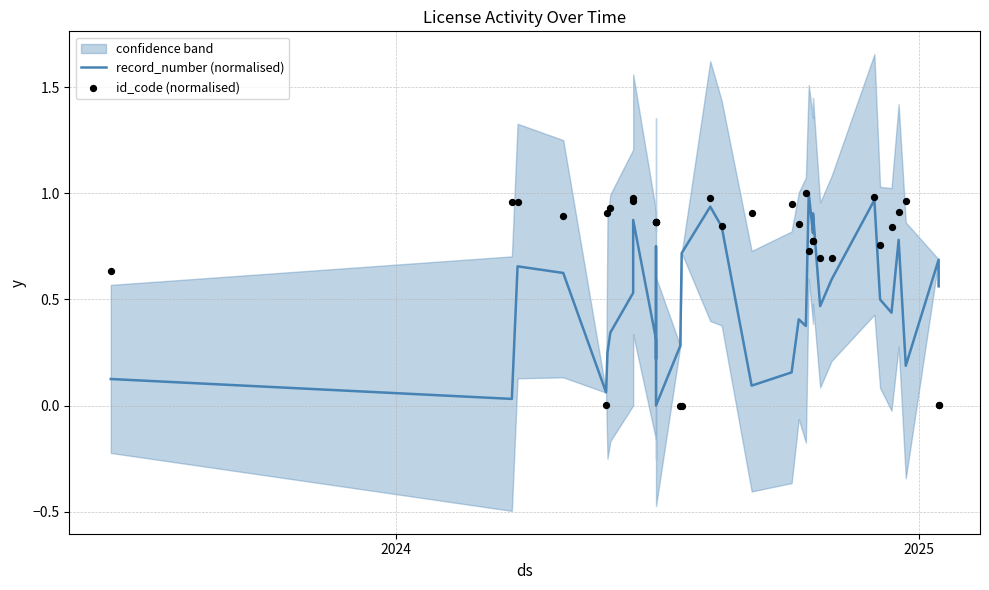

Is the value of id_code (normalised) at 19 greater than the value of record_number (normalised) at 21?

No